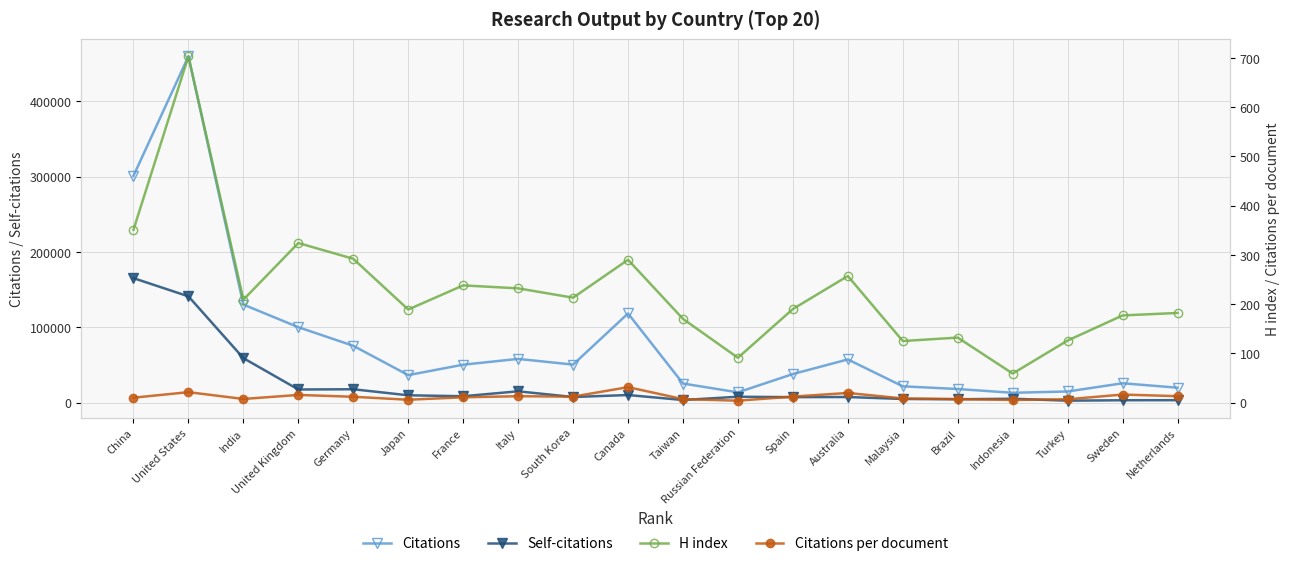

What are all the series names shown in the legend?

Citations, Self-citations, H index, Citations per document